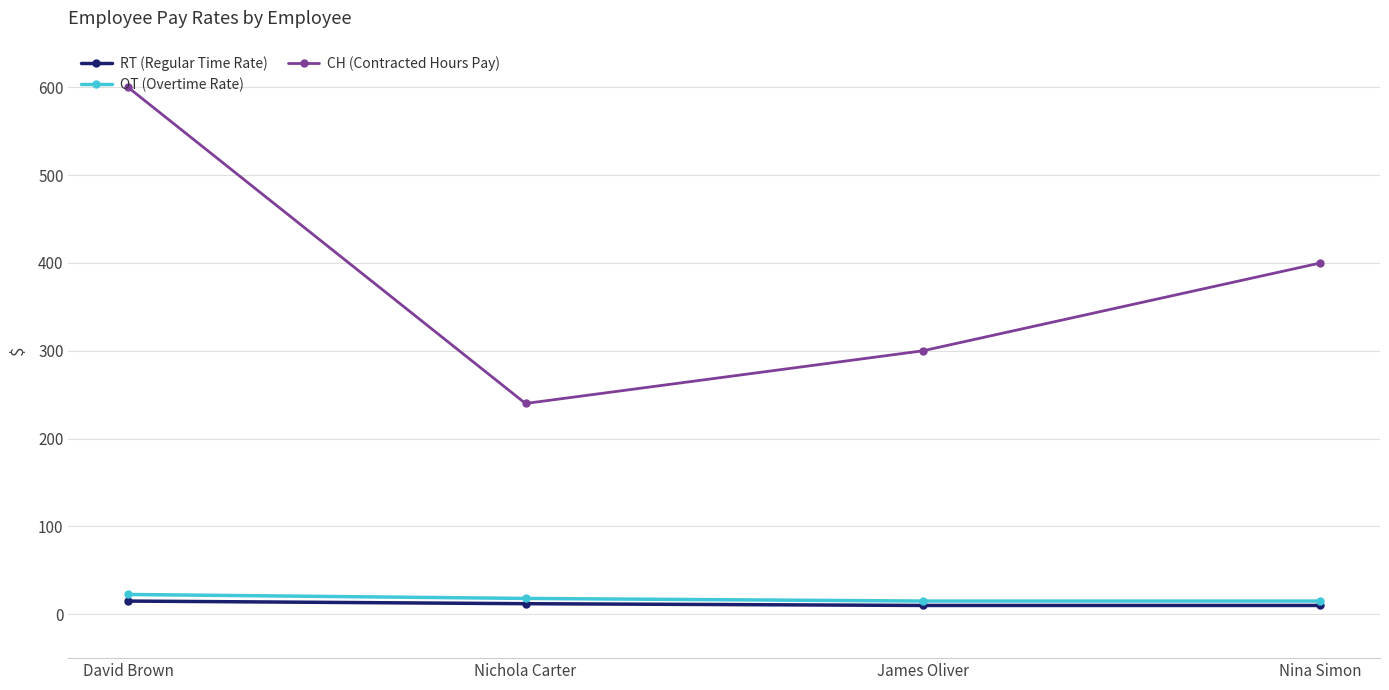

Read the RT (Regular Time Rate) value at Nichola Carter.

12.0